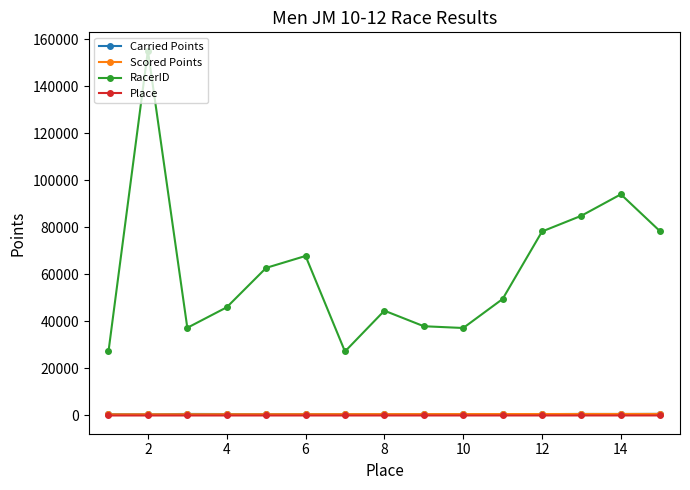

What is the value of the RacerID point at the 11th from the left?

49547.0